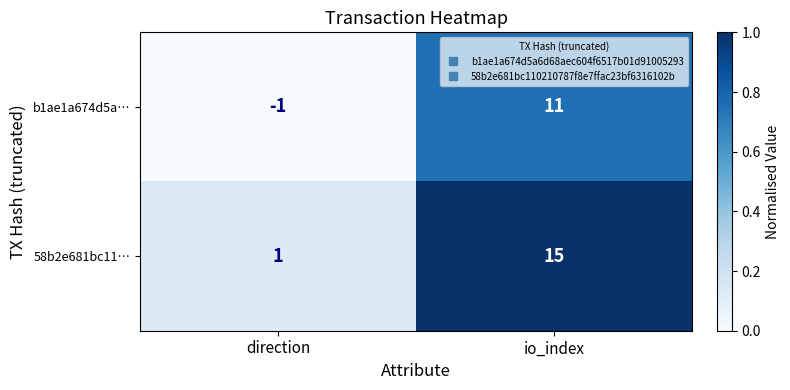

Reading left to right, list all the values displayed in this chart.

b1ae1a674d5a…: direction=-1	io_index=11
58b2e681bc11…: direction=1	io_index=15